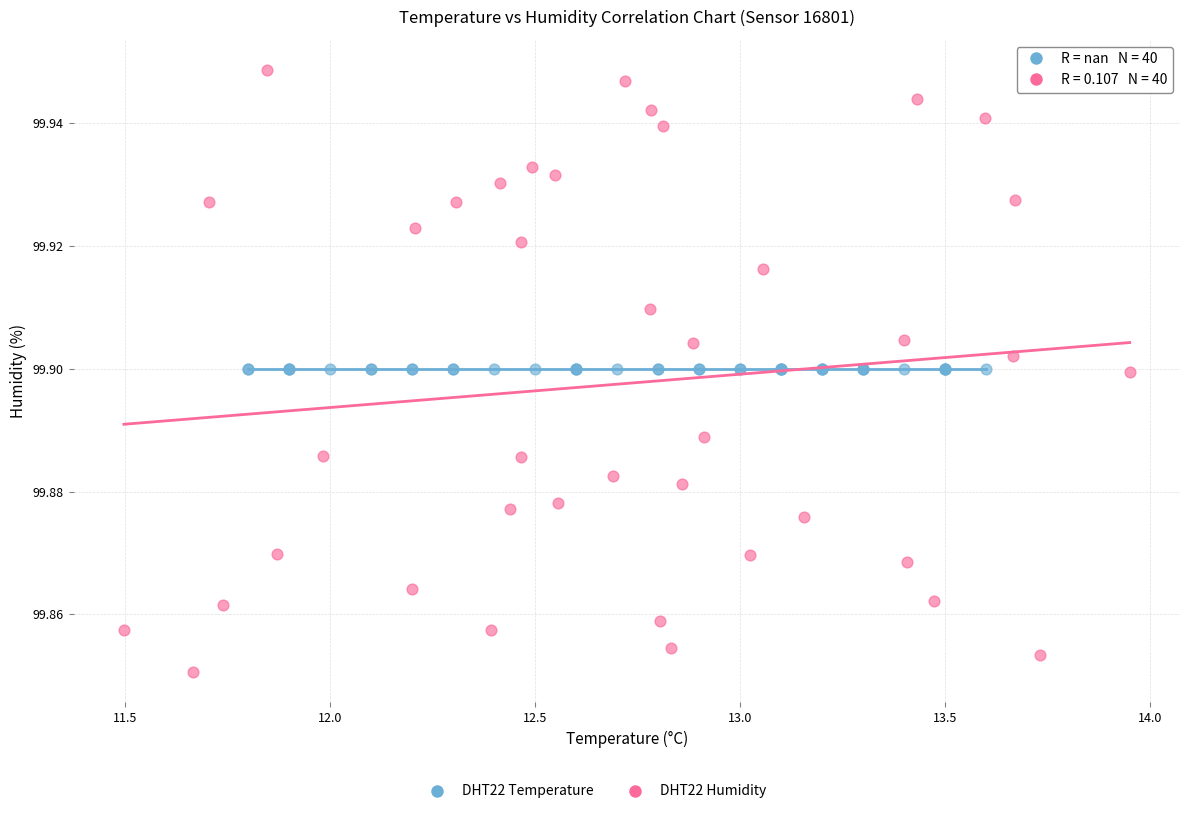

Which series contains the highest Y value?

DHT22 Humidity